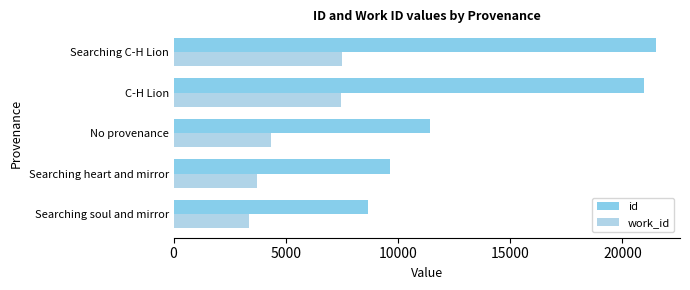

How many categories are shown in the chart?

5